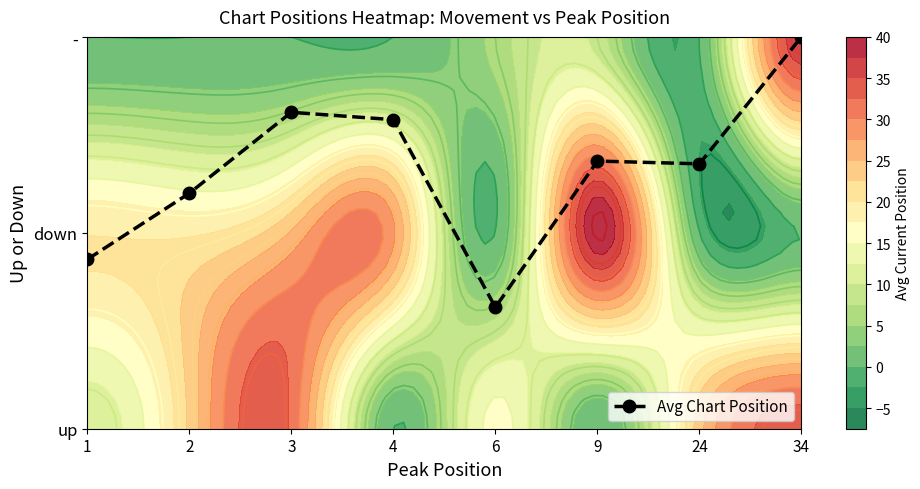

Rank the categories by value from lowest to highest.

6, 1, 2, 24, 9, 4, 3, 34